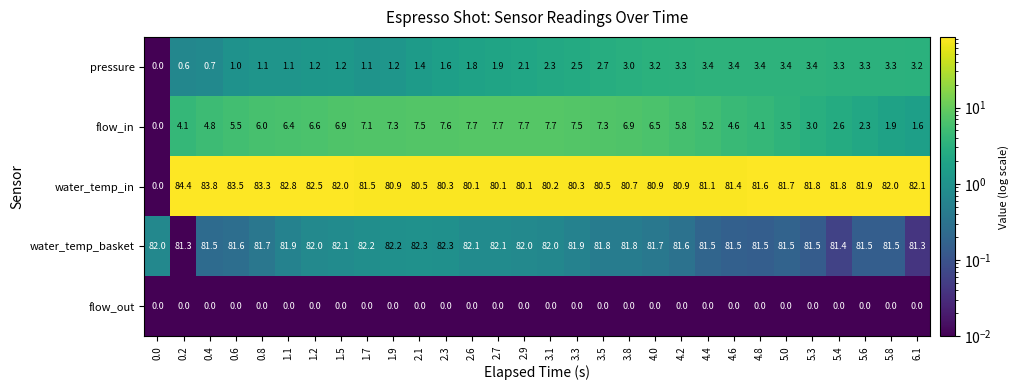

What is the total value across all series at 5.4?

169.1